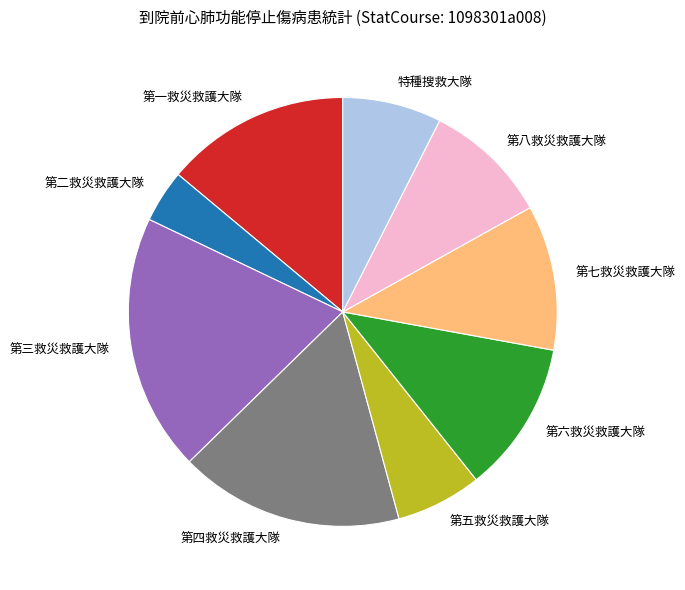

Do 特種搜救大隊 and 第三救災救護大隊 together represent more than half of the pie?

No